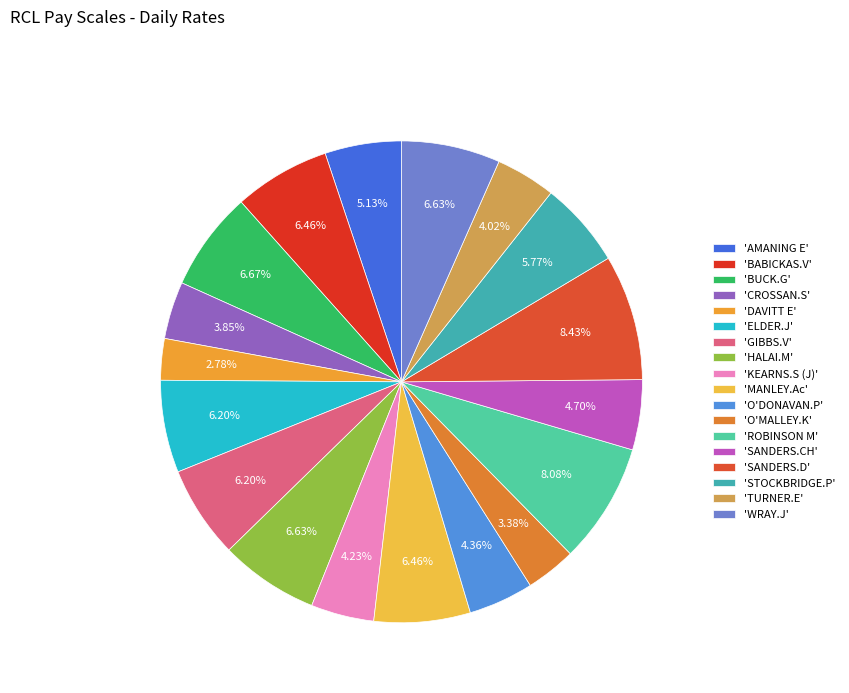

How many slices are in this pie chart?

18